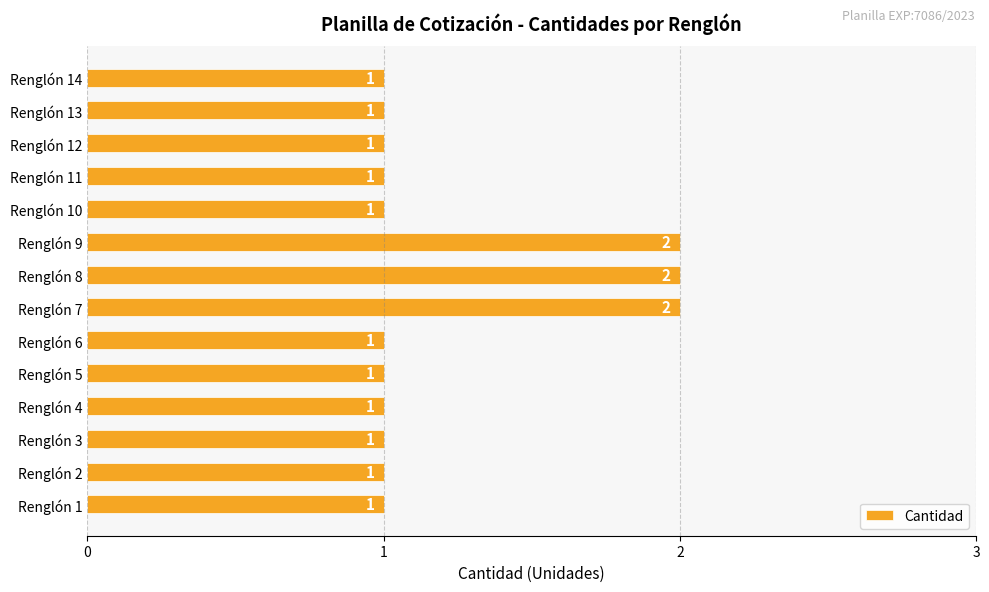

Count the values in the range 1 to 2.

14